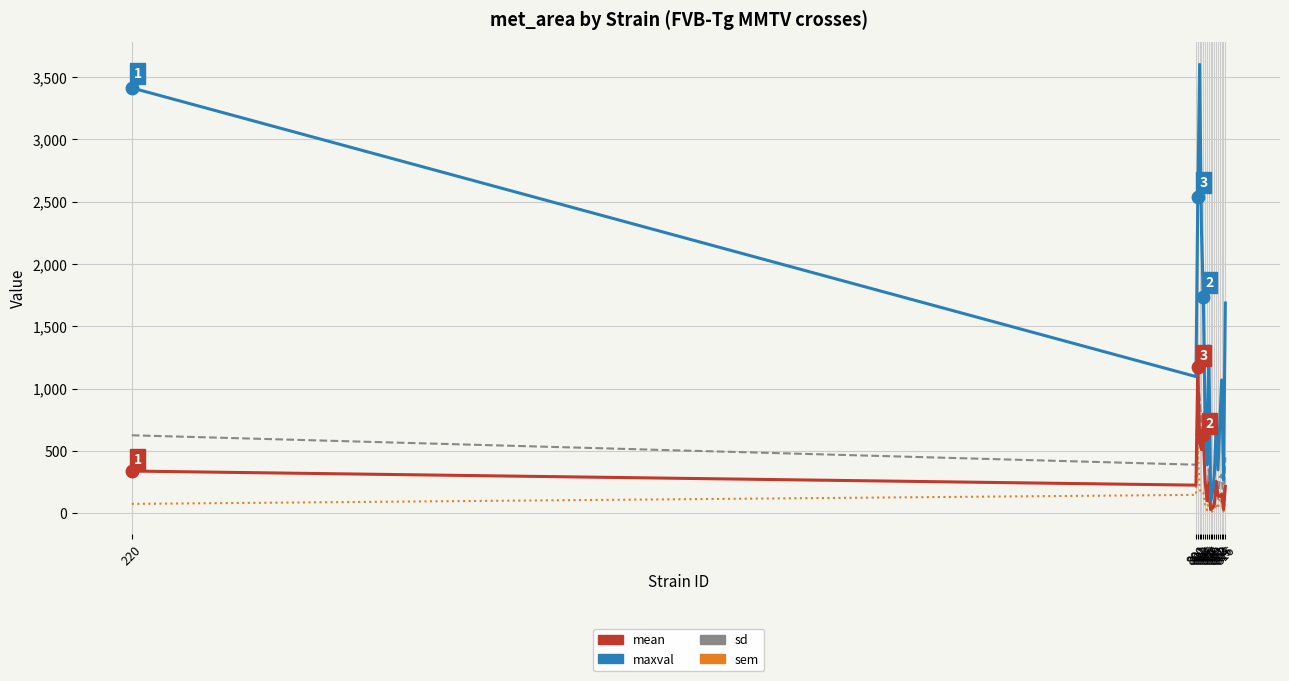

At how many categories does at least one series exceed 2458?

3